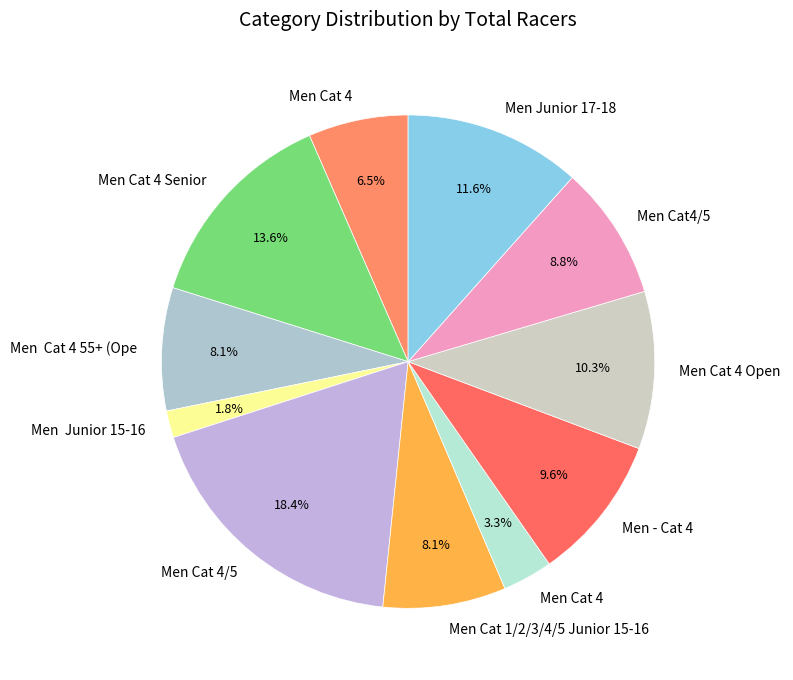

Count the number of slices in the pie.

11